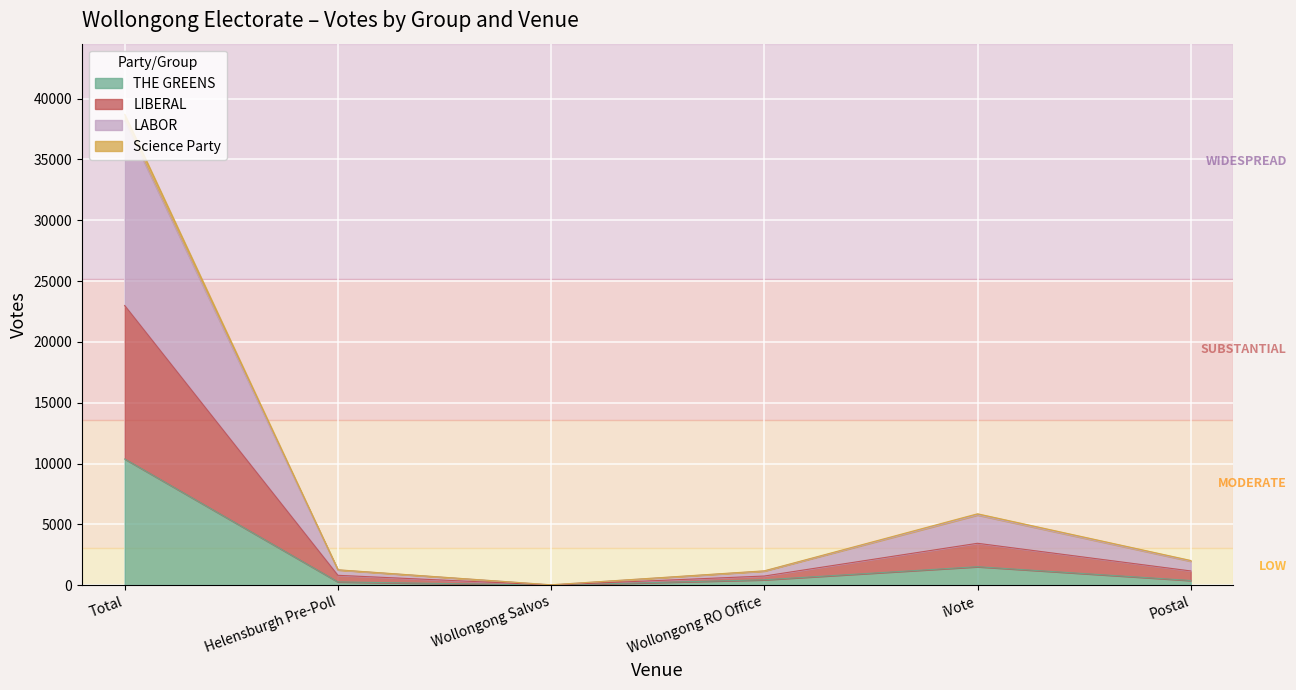

What is the highest value of the THE GREENS series?

10379